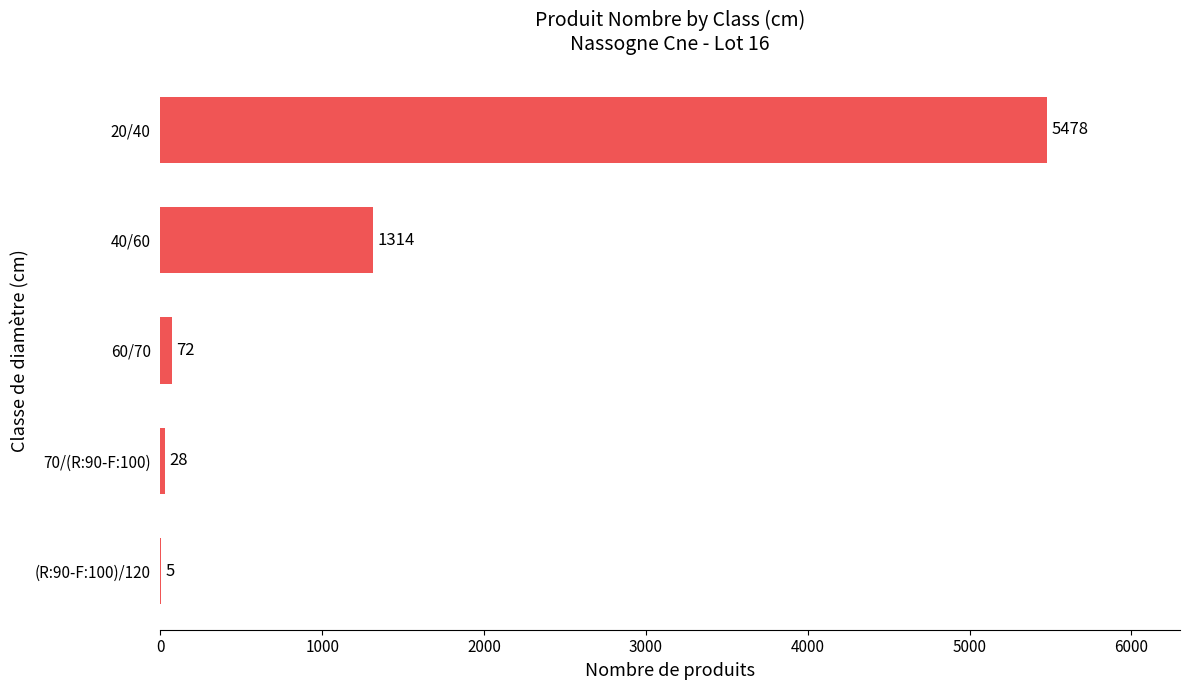

What is the ratio of the value at 20/40 to the value at 70/(R:90-F:100)?

195.6